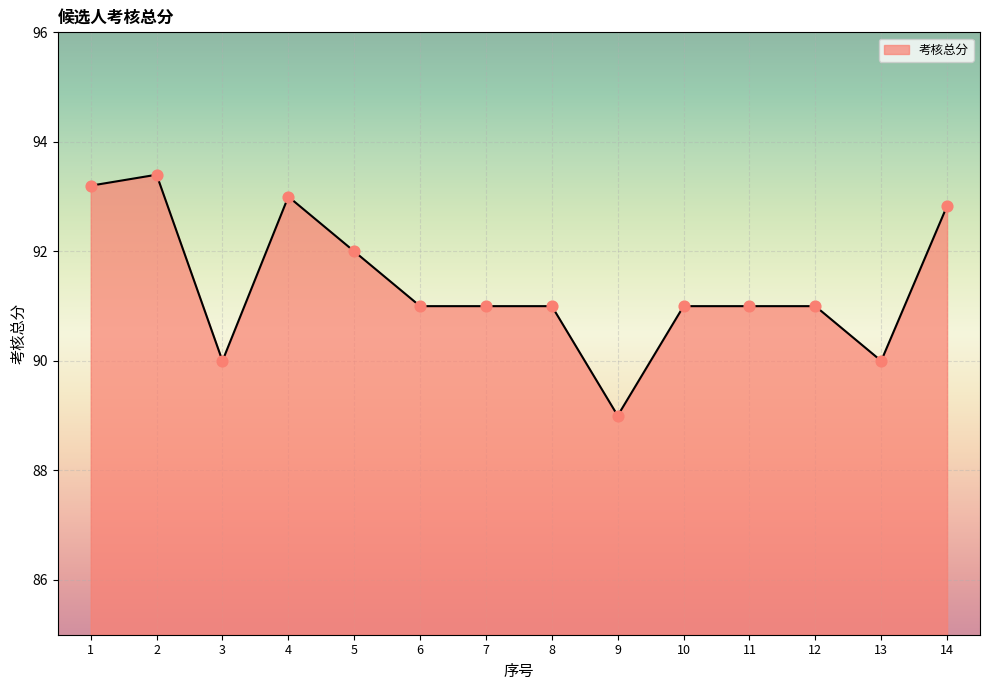

Approximately how many times larger is the value at 11 compared to 3?

1.0